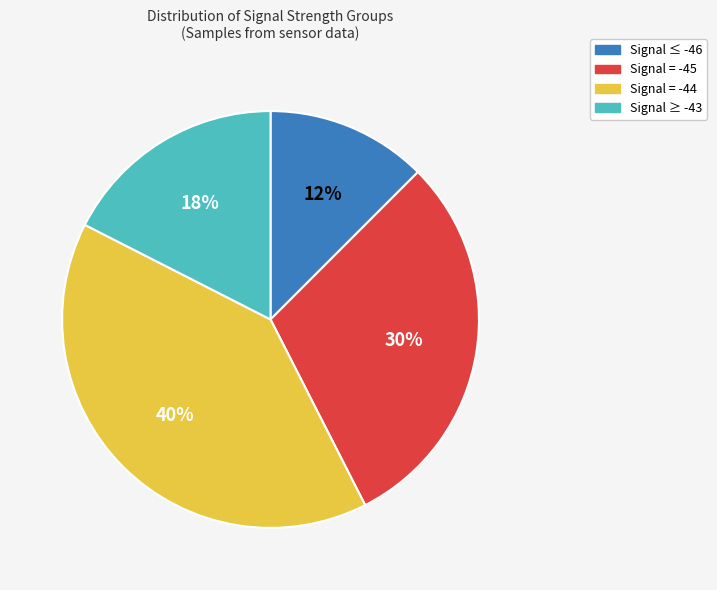

Does any single category account for the majority?

No